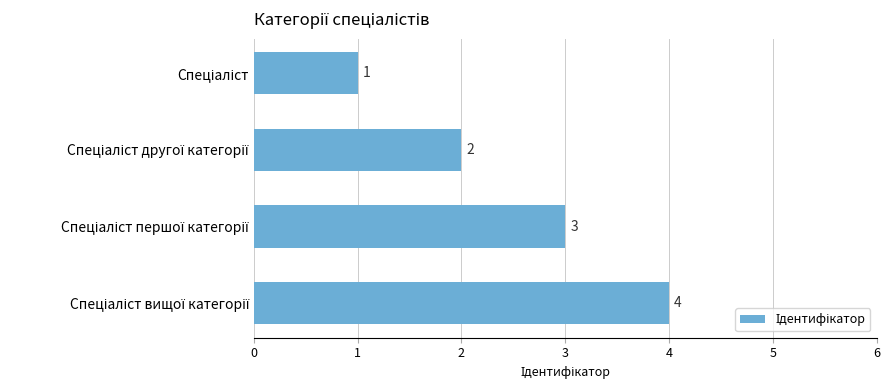

What is the value of the 3rd bar from the top?

3